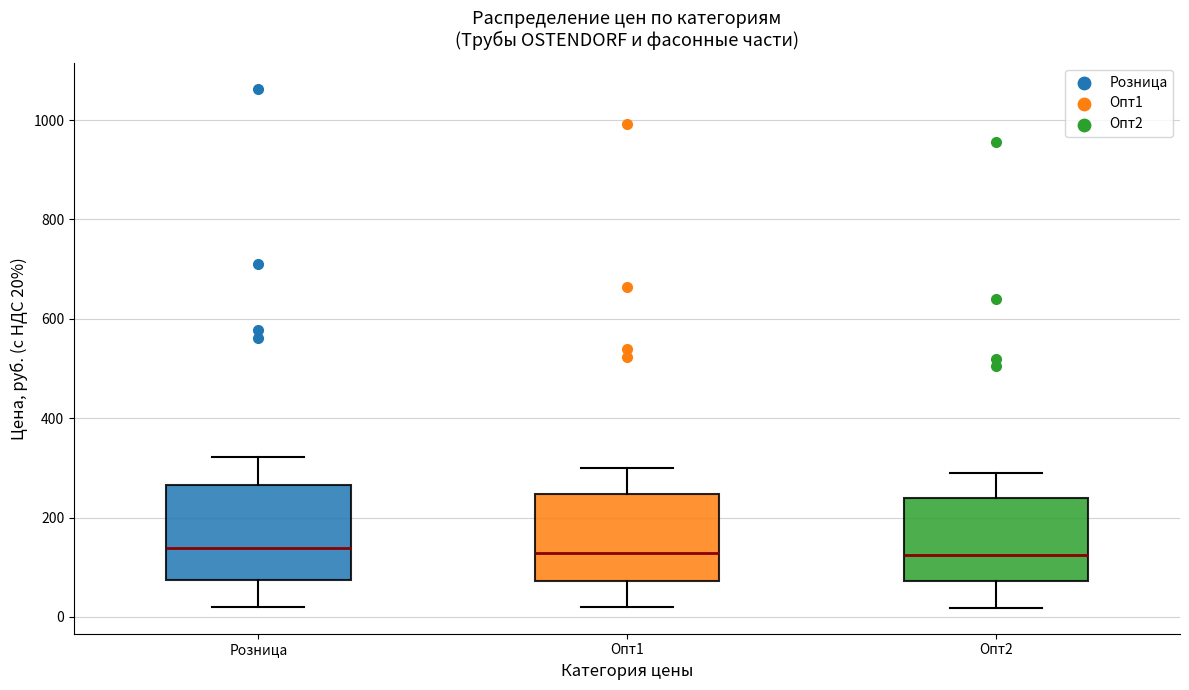

Where is the upper edge of the box for Розница on the y-axis? The values are not printed on the chart, so give them approximately, as read against the axis.

260